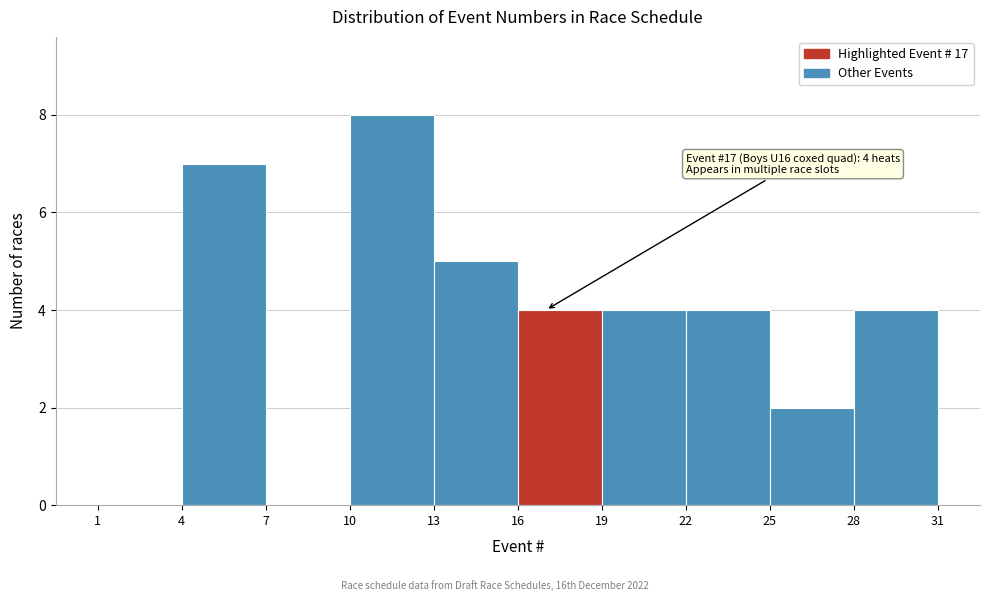

Which range on the x-axis has the tallest bar?

10 to 13